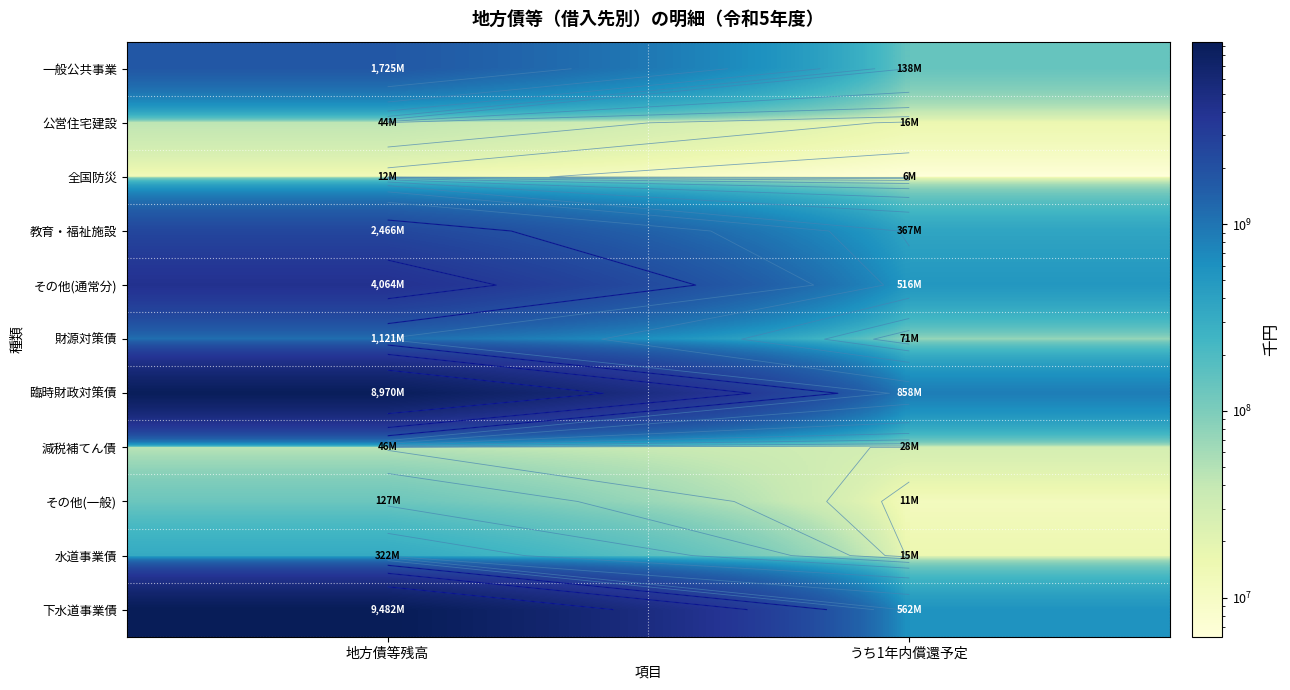

At which label does 公営住宅建設 reach its peak?

地方債等残高